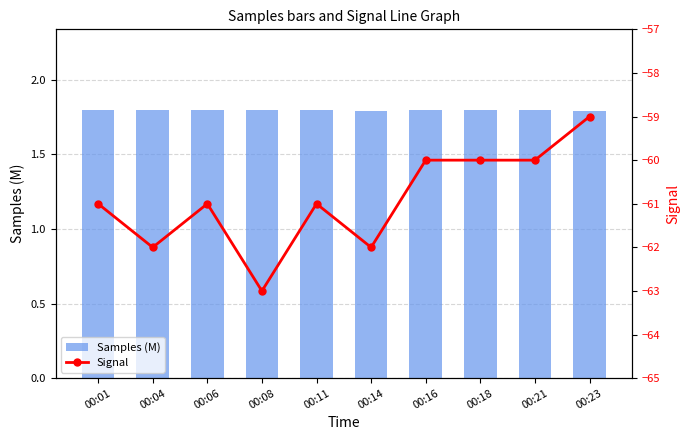

What is the average value of the Samples (M) series?

1.8